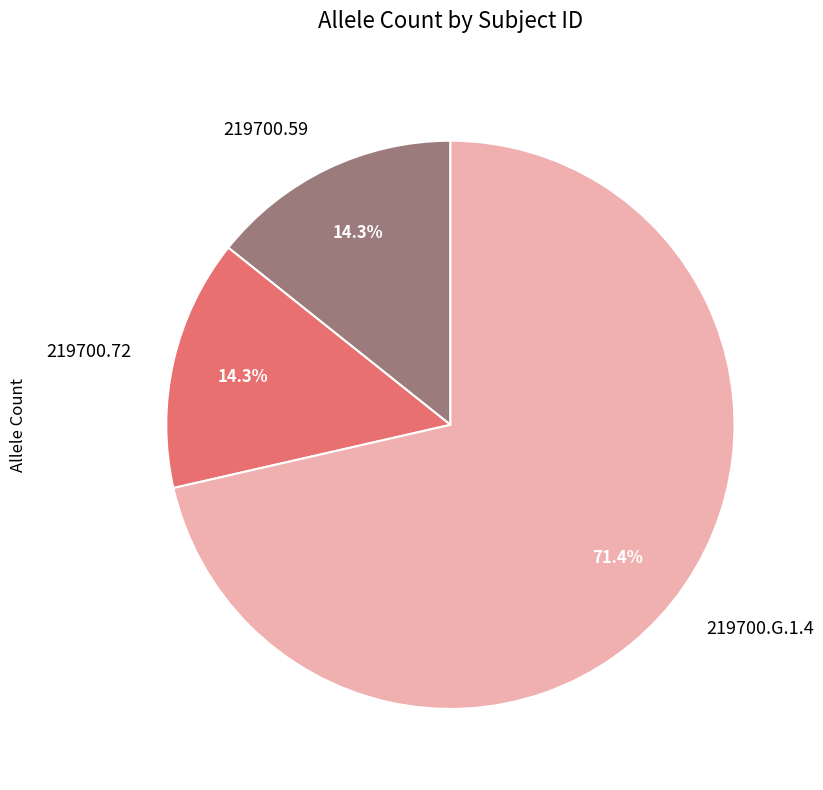

True or false: 219700.G.1.4 accounts for 71% of the total.

True